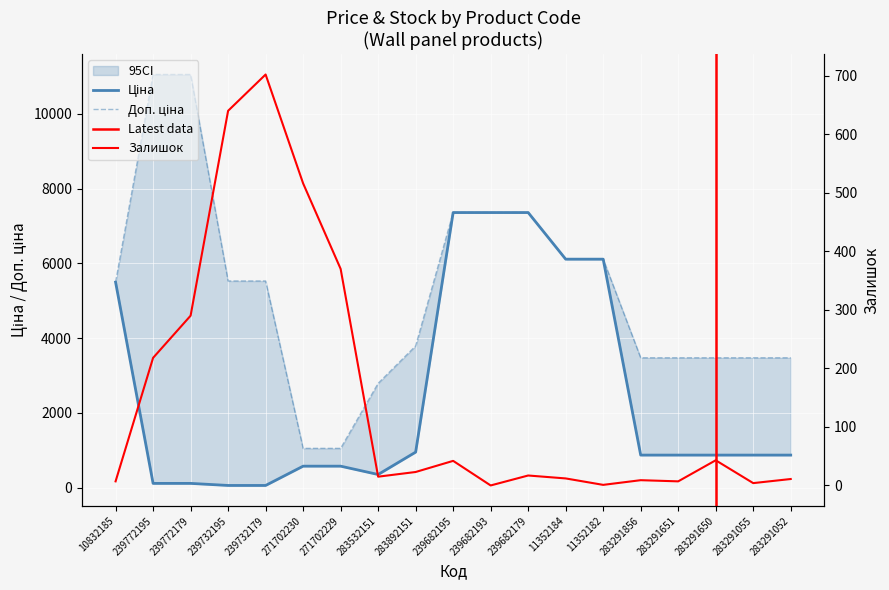

How many lines are shown in the chart?

3